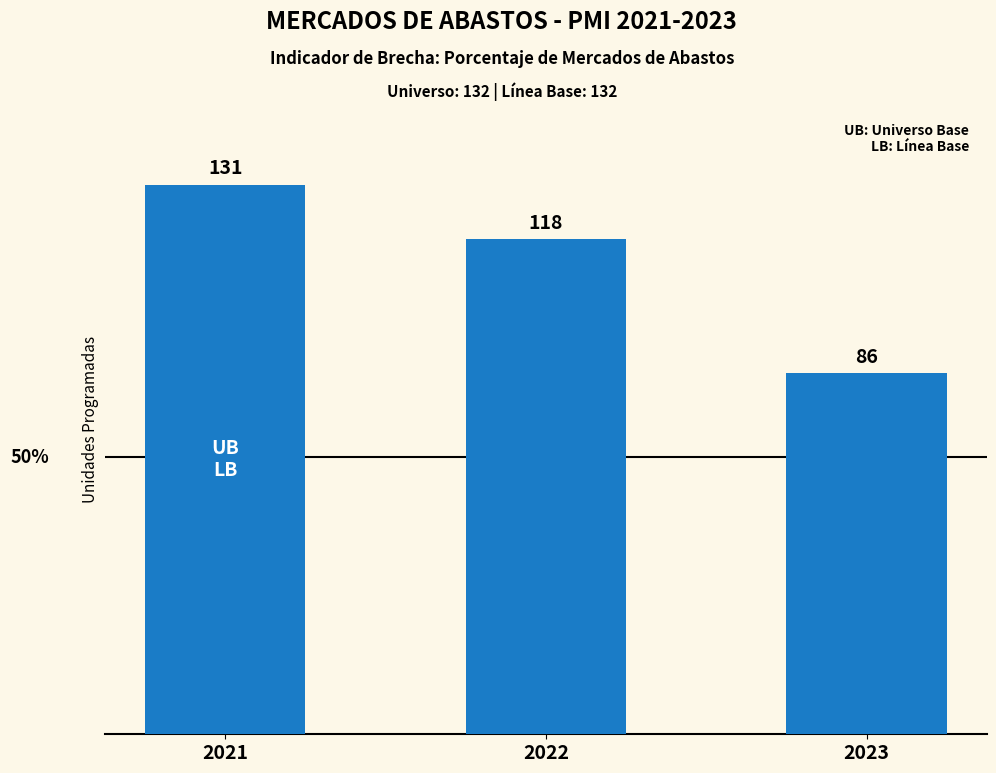

Which has a higher value, 2021 or 2022?

2021